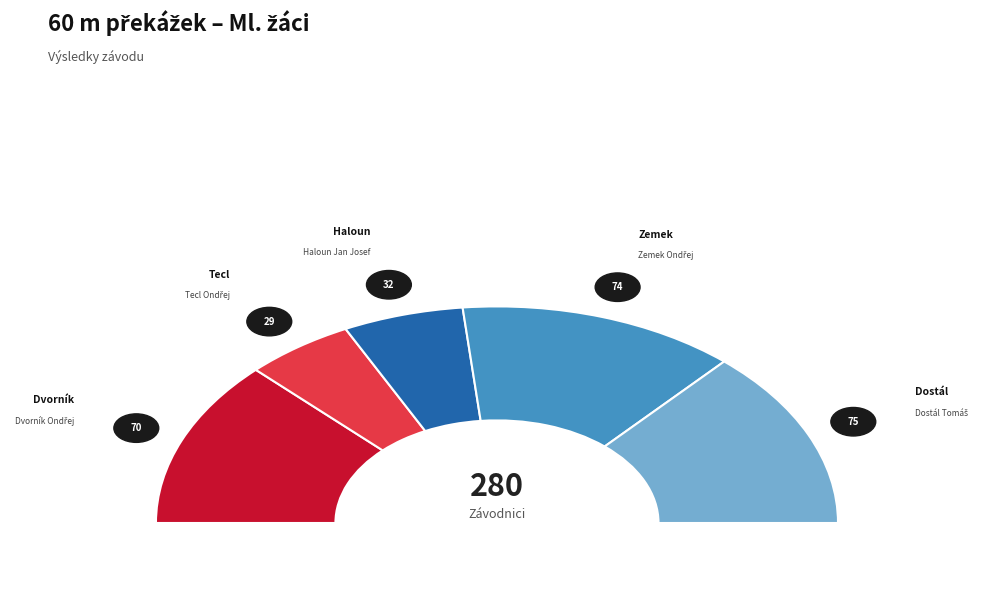

What is the total percentage of Dostál Tomáš and Zemek Ondřej?

53.2%